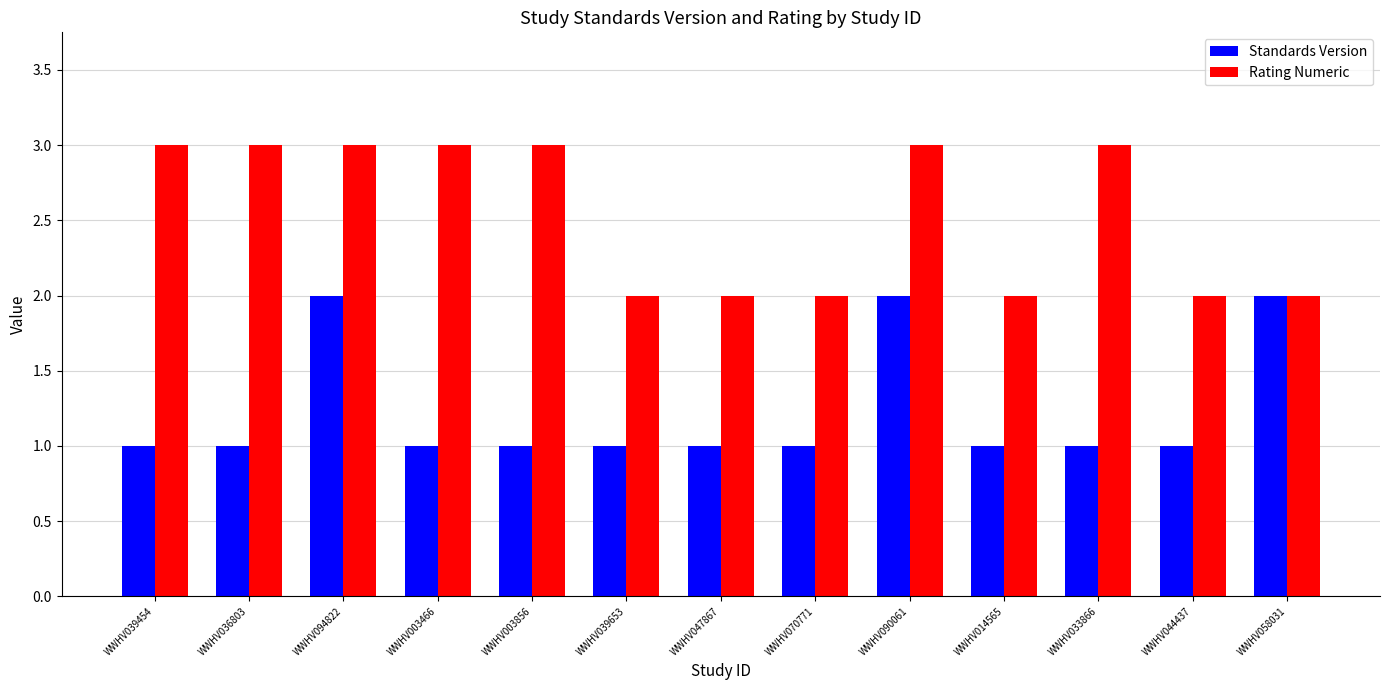

How many bars are there in total?

26